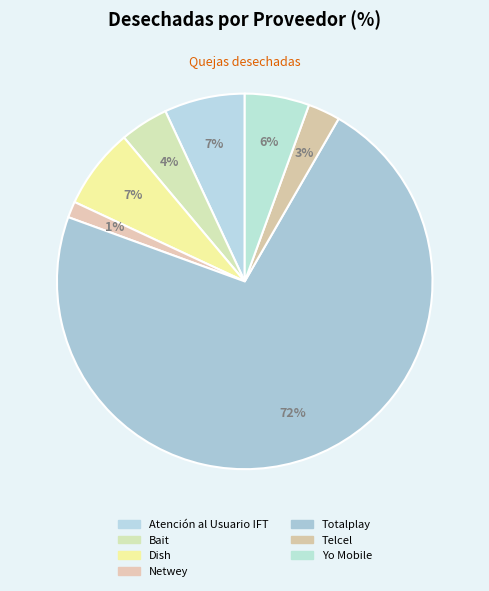

To the nearest percent, what is the difference between the largest and smallest slice percentages?

71%